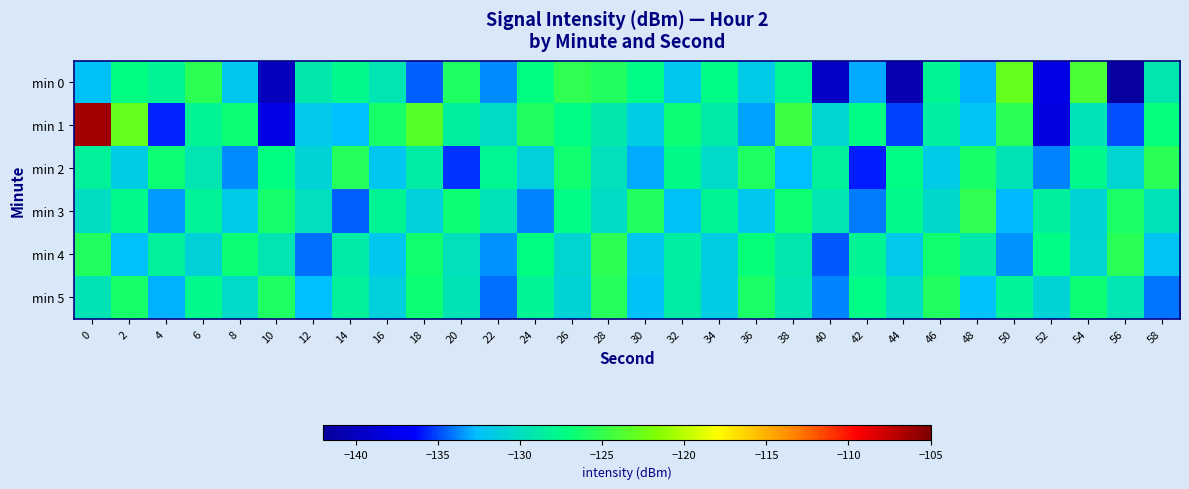

Rank the series at 38 from highest to lowest value.

min 1, min 3, min 0, min 4, min 5, min 2